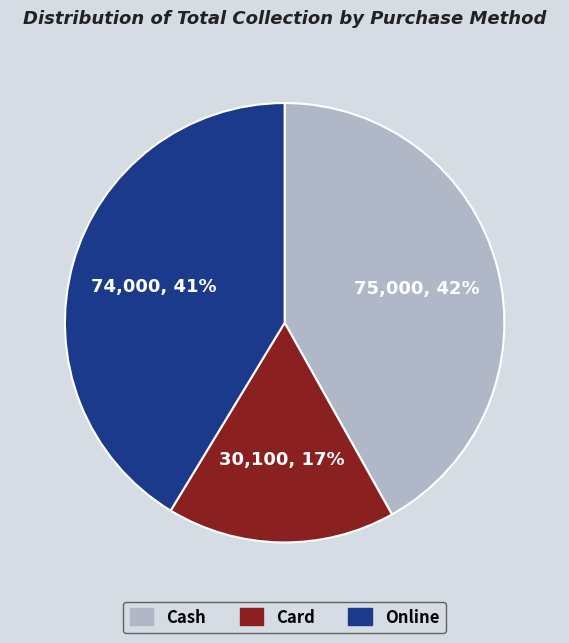

Is the sum of Online and Card greater than half?

Yes